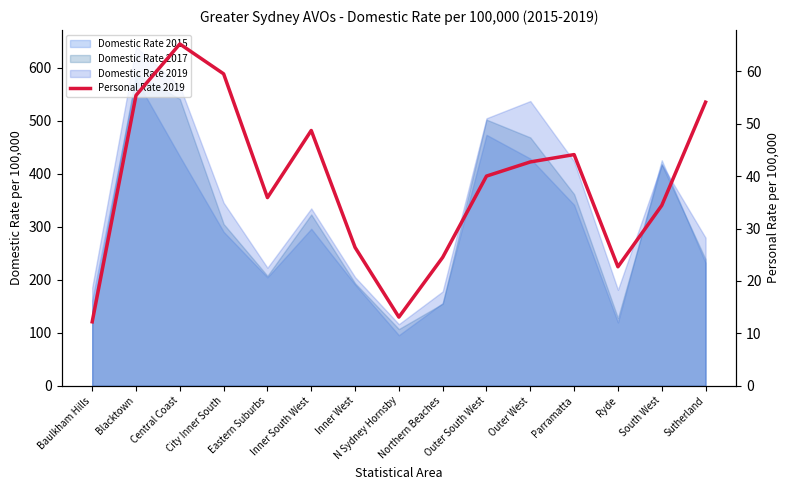

What is the label of the 13th point from the left?

Ryde